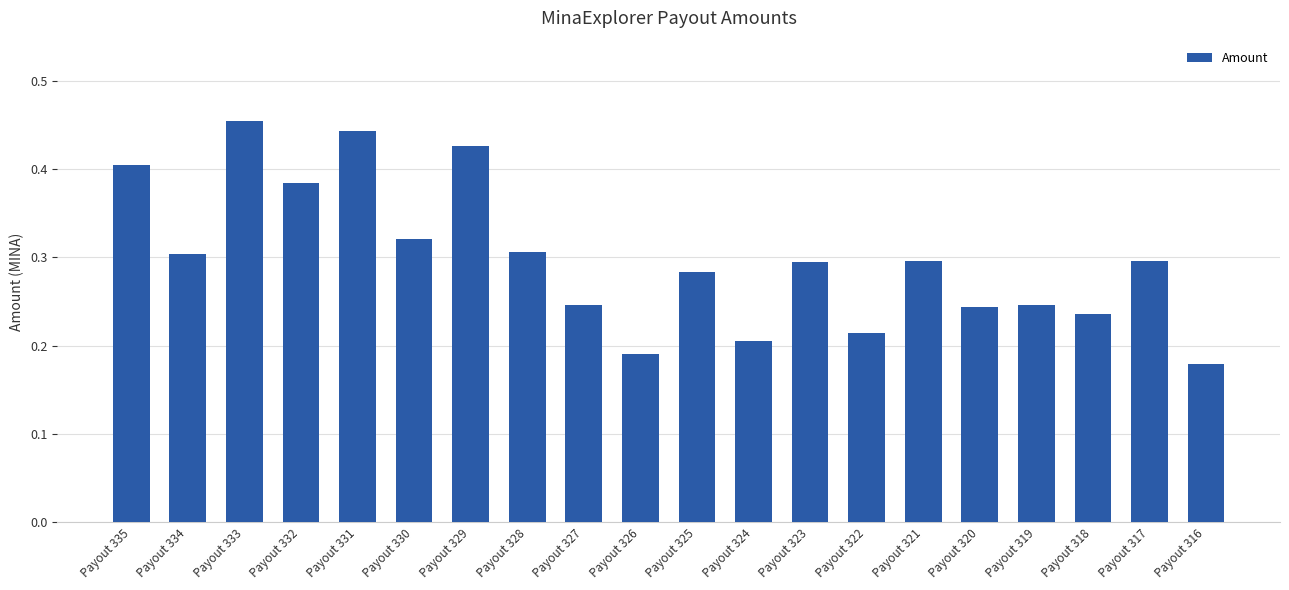

What is the change in value from Payout 332 to Payout 325?

-0.1